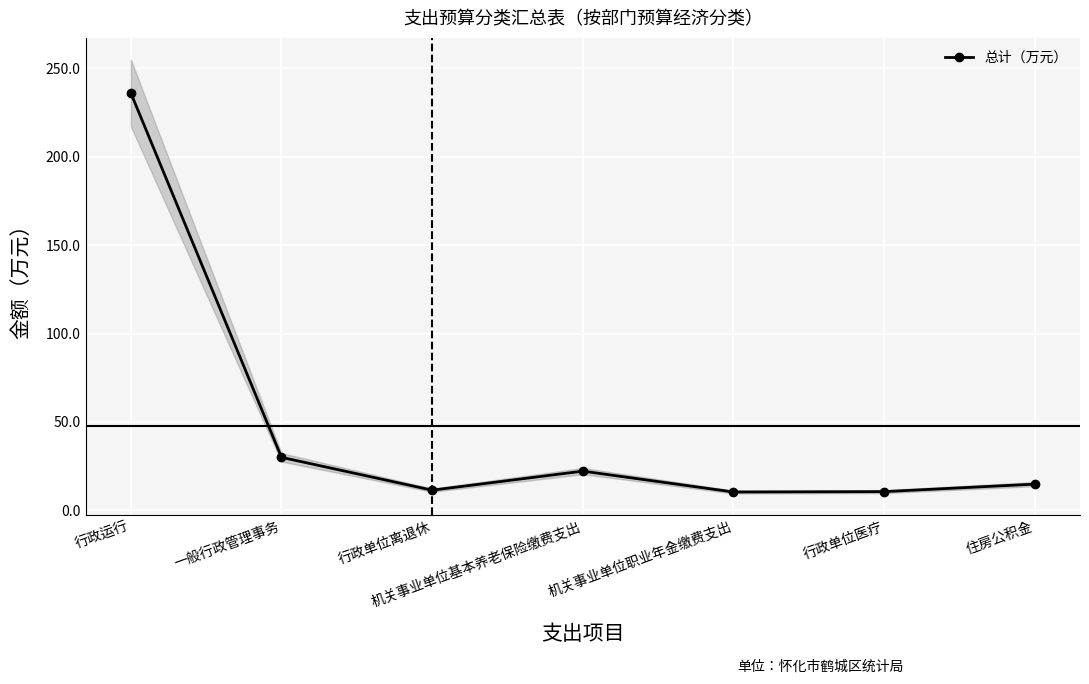

At which category does the data reach its first local valley?

行政单位离退休